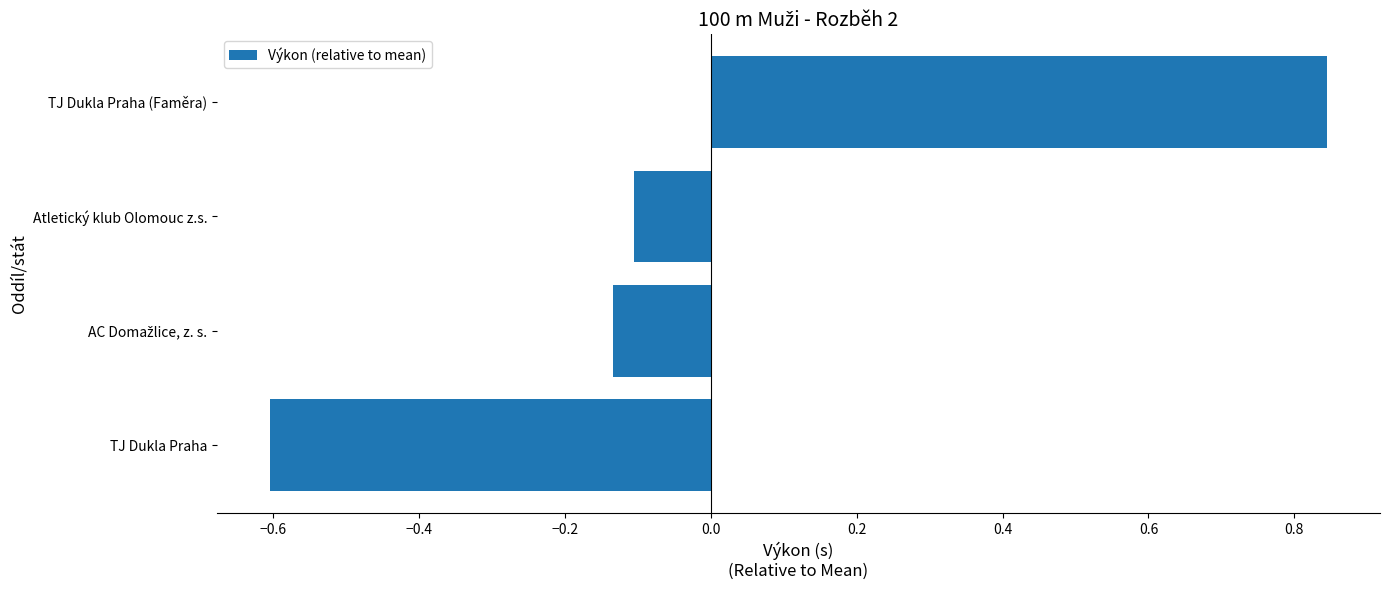

The value at TJ Dukla Praha is -0.8. True or false?

False